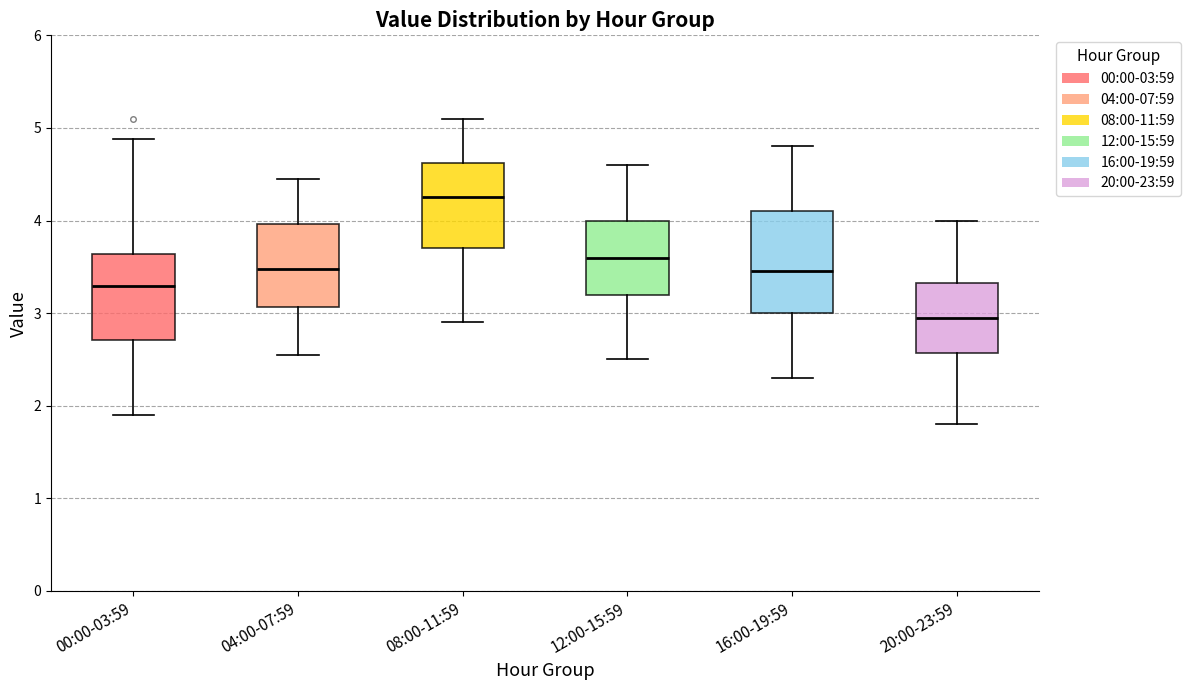

Where does the lower whisker of the box for 16:00-19:59 end on the y-axis? The values are not printed on the chart, so give them approximately, as read against the axis.

2.3